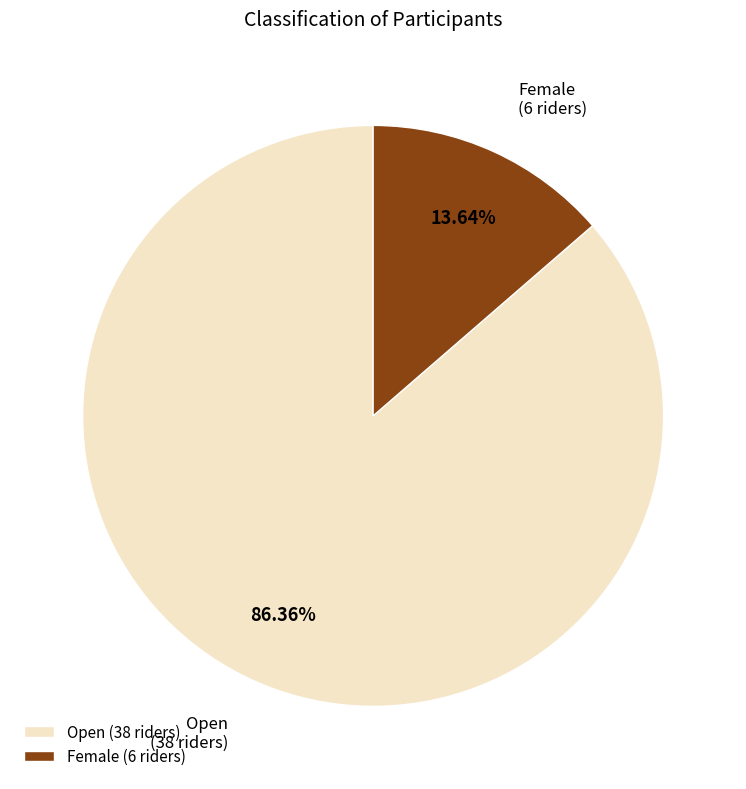

Does Open represent more than half of the total?

Yes